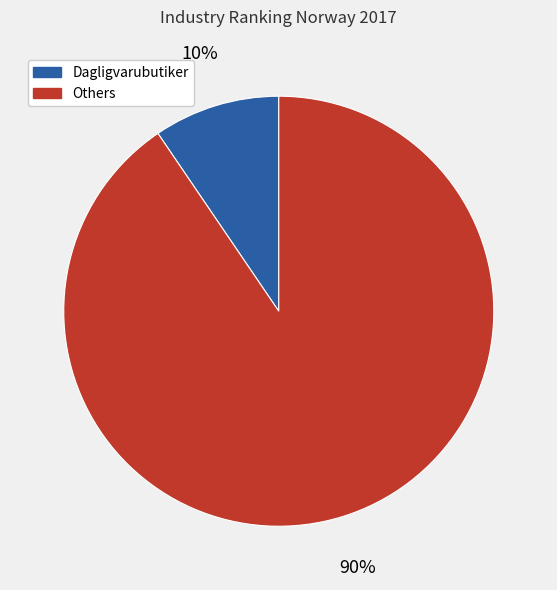

Is there any slice that represents more than half of the pie?

Yes